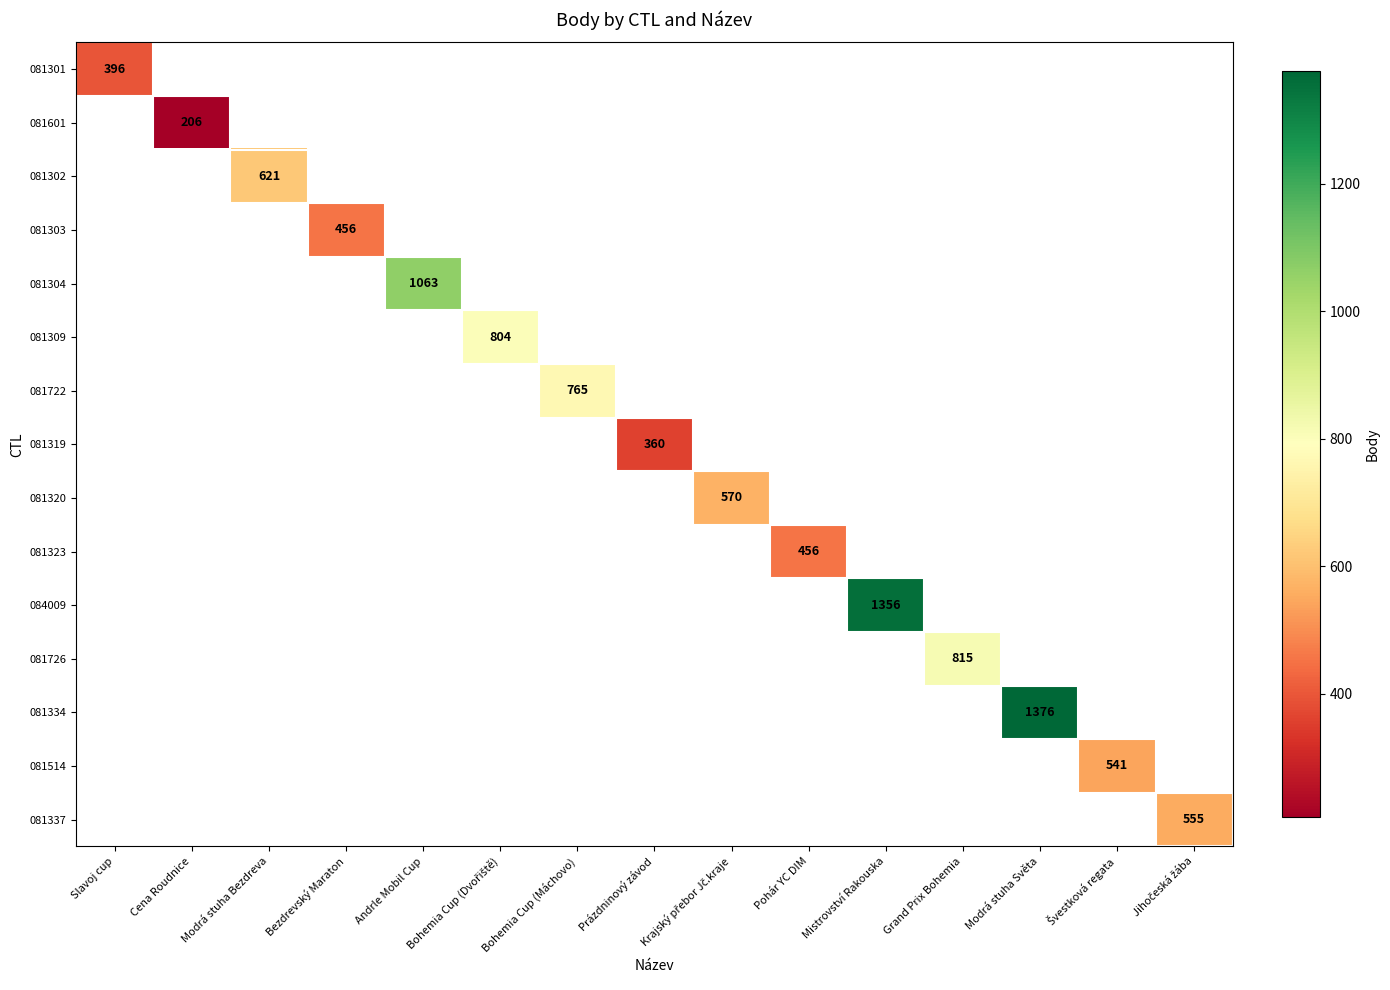

The value of 084009 at Mistrovství Rakouska is 1356. True or false?

True